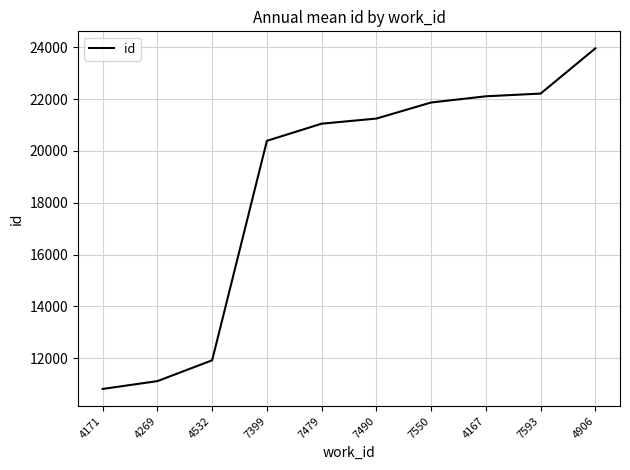

Where is the data nearest to the value 17387?

7399